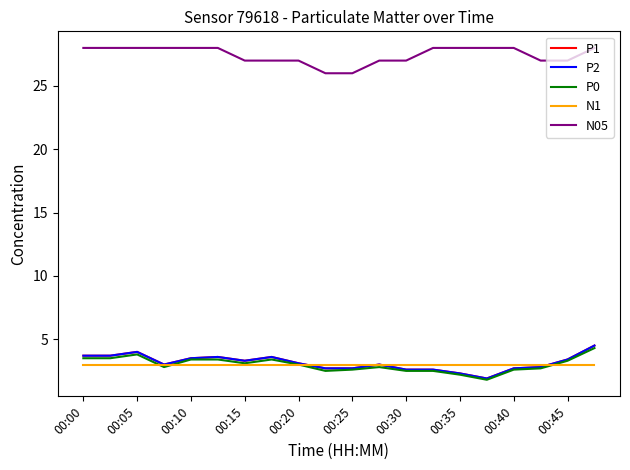

Does the chart have visible grid lines?

No